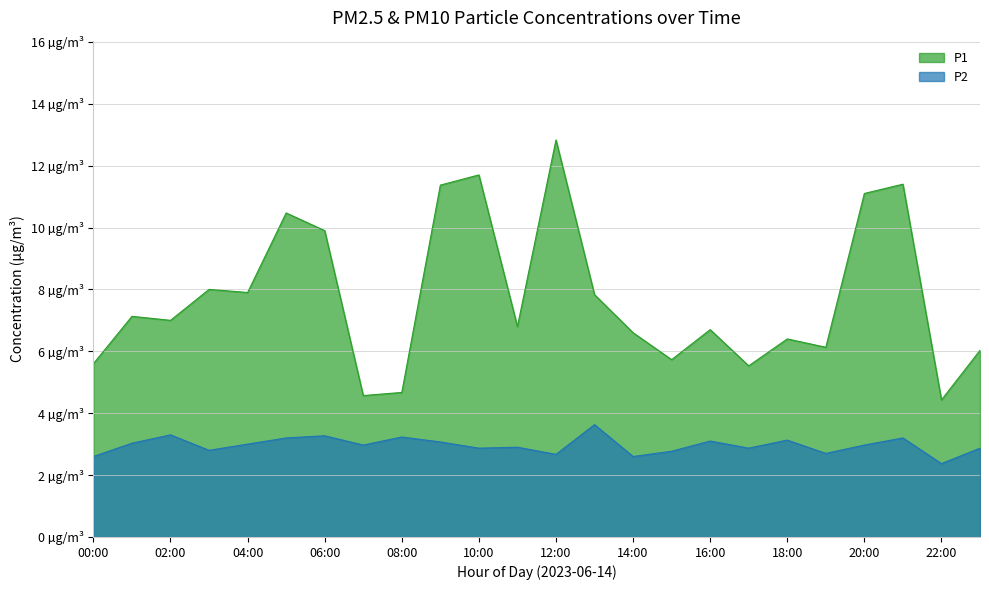

What is the total value across all series at 16:00?

9.8